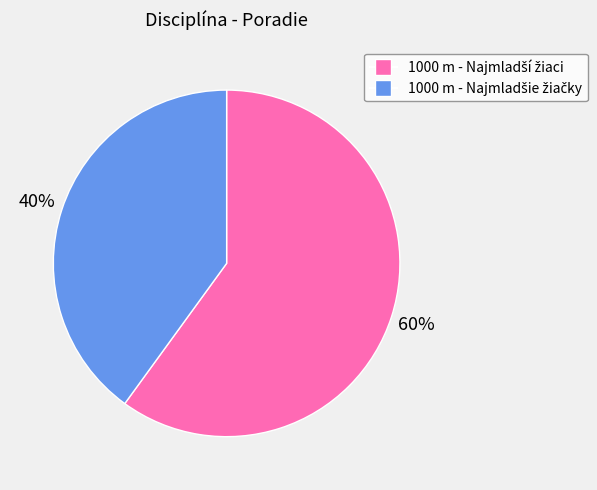

To the nearest percent, what is the difference between the largest and smallest slice percentages?

20%